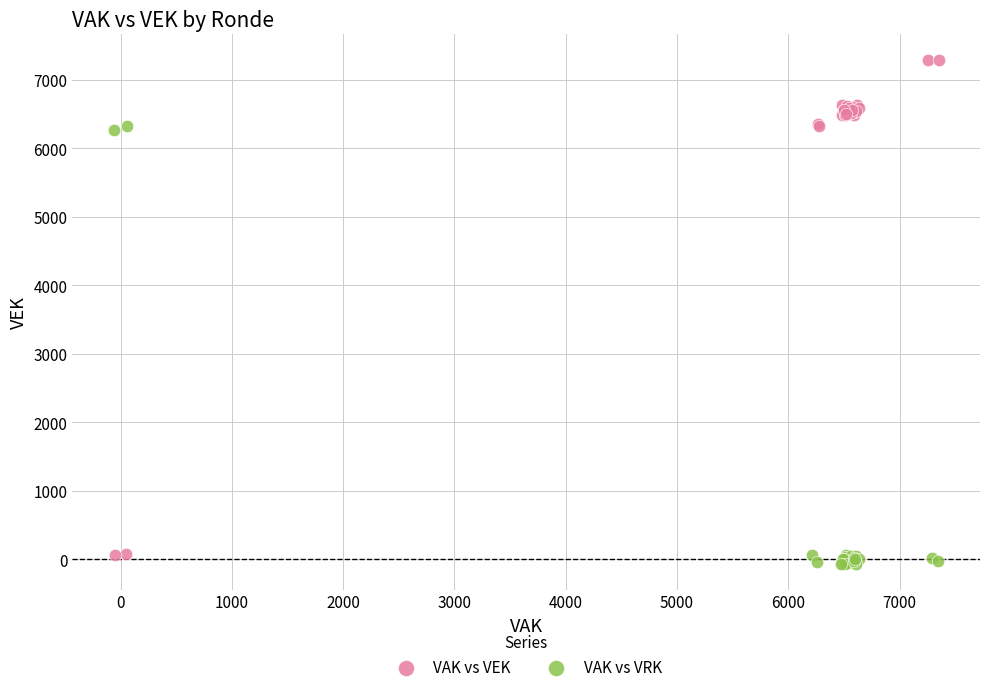

Which series contains the highest Y value?

VAK vs VEK